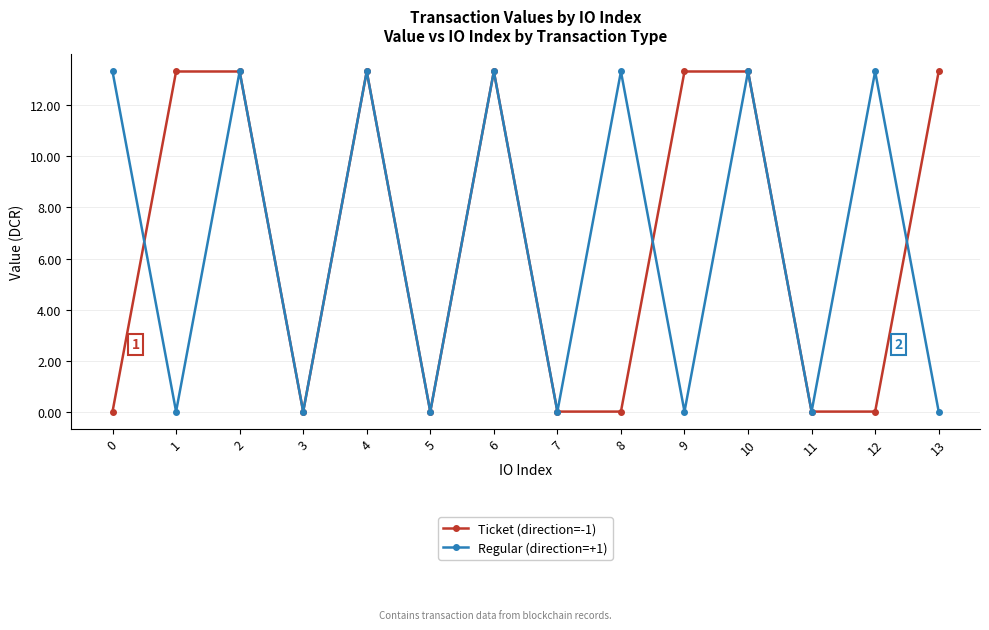

How many data points in Regular (direction=+1) are above 13?

7